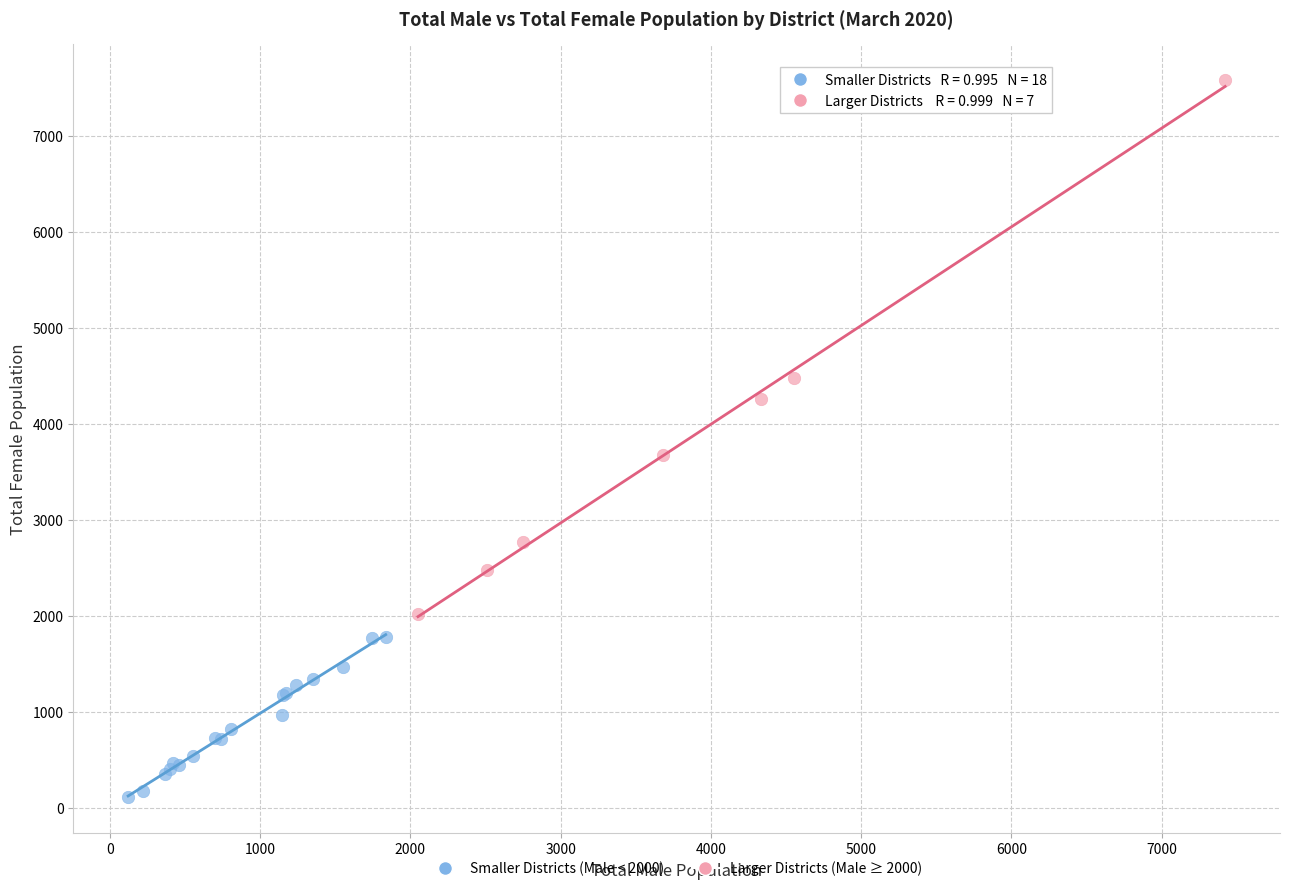

Which series reaches the maximum Y coordinate?

Larger Districts (Male ≥ 2000)